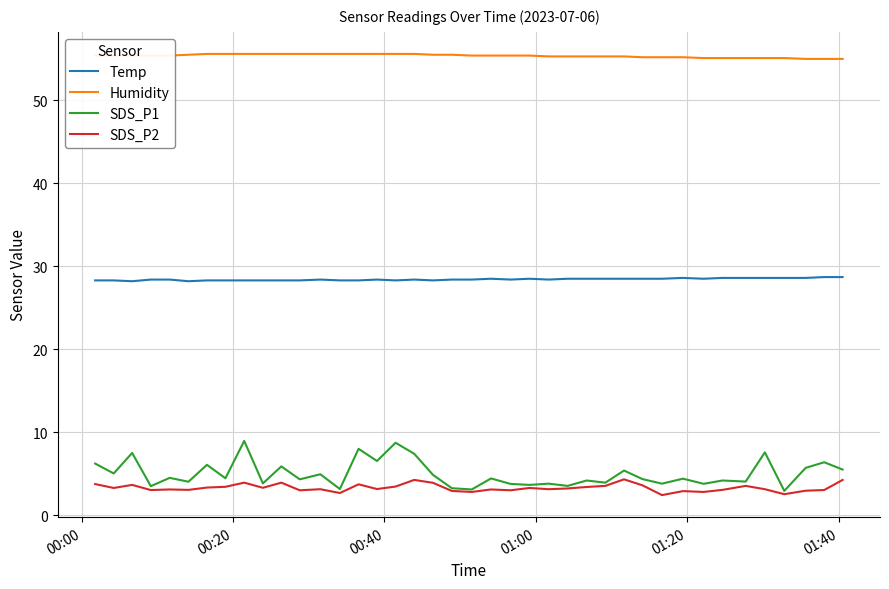

True or false: SDS_P1 and Temp intersect in this chart.

False